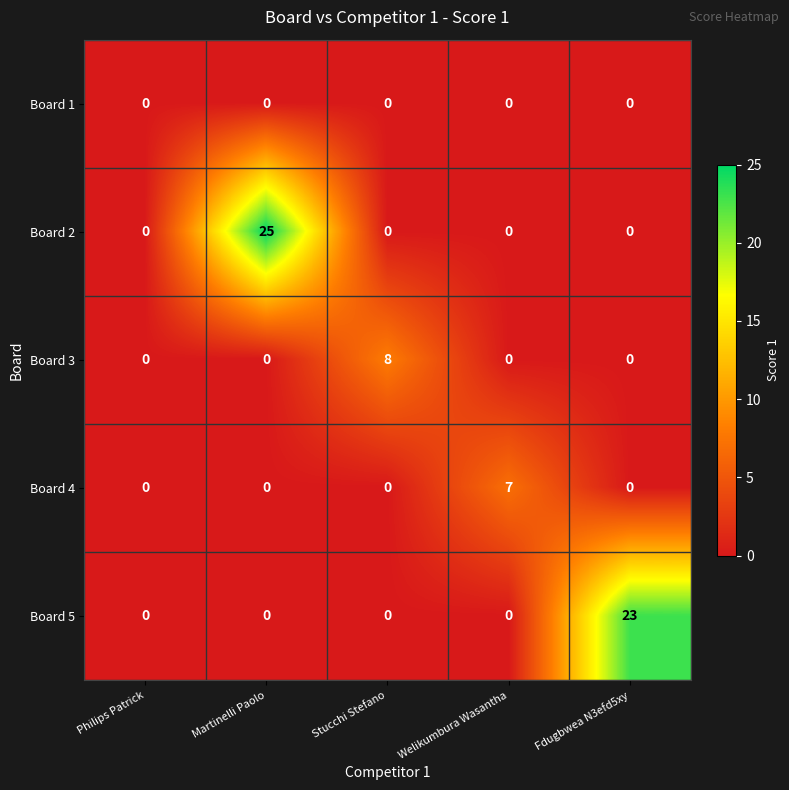

What is the spread (max minus min) of values at Welikumbura Wasantha?

7